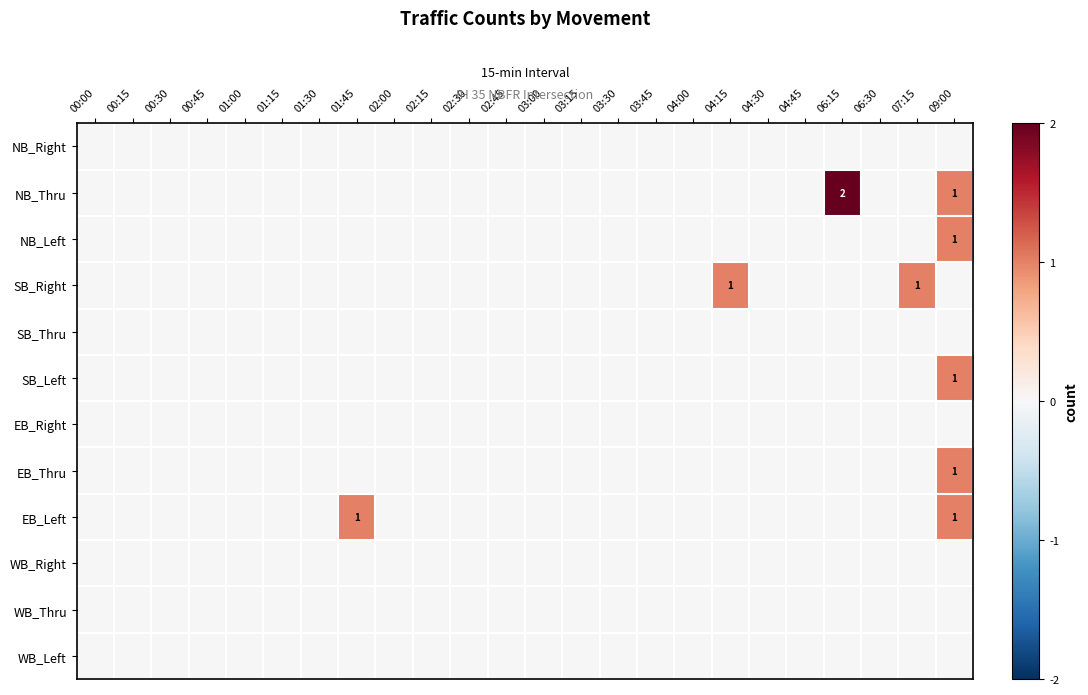

The EB_Thru series shows 0 at 00:30. True or false?

True